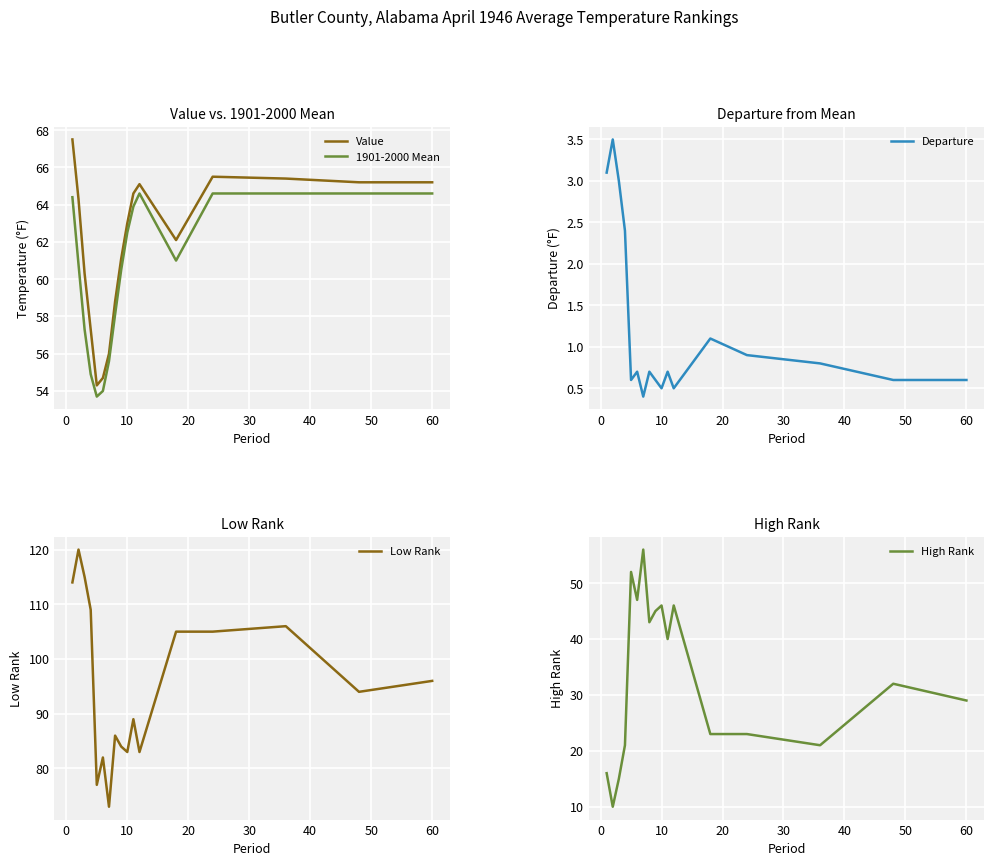

True or false: Departure and Low Rank cross at least once.

False